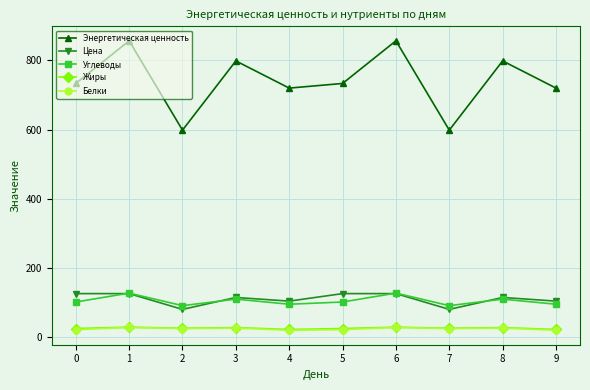

Which series has the widest spread of values?

Энергетическая ценность